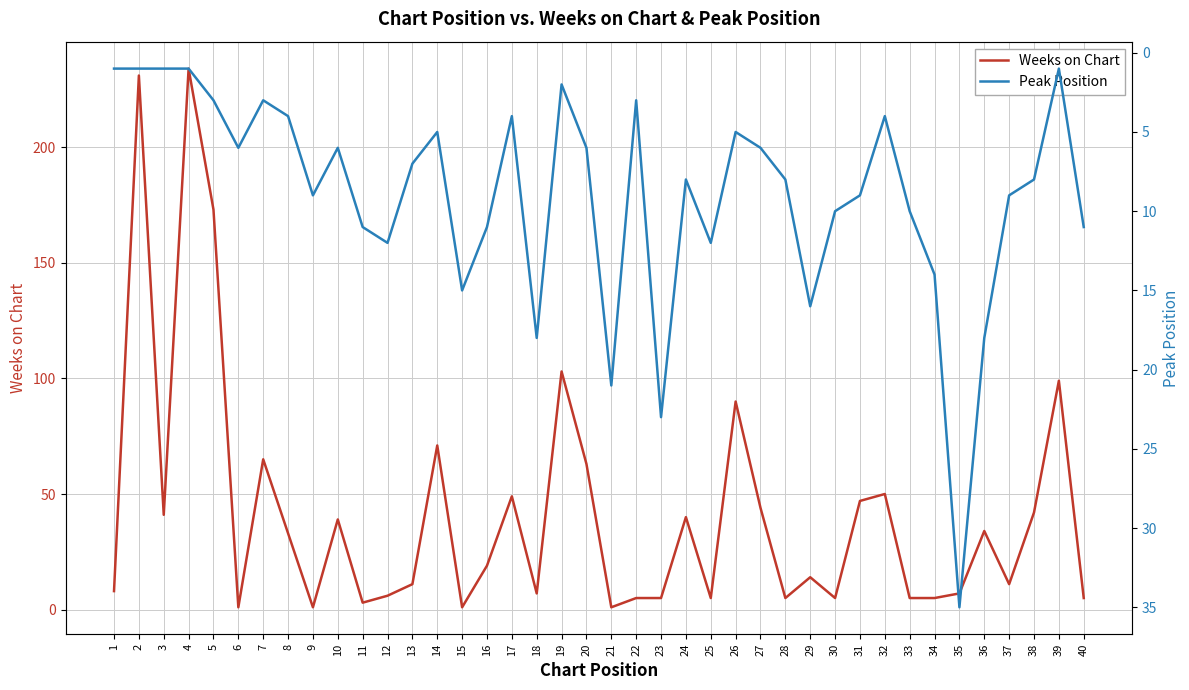

At which category does Peak Position reach its first local peak?

6